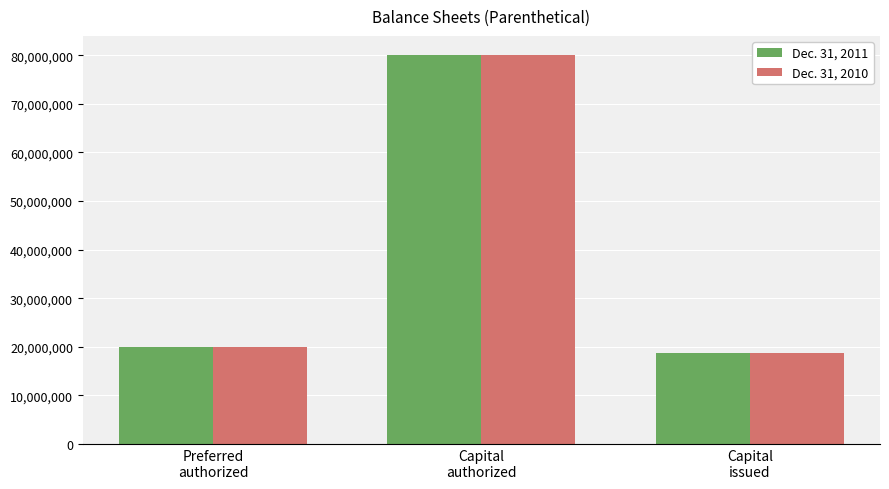

How many groups of bars are there?

3